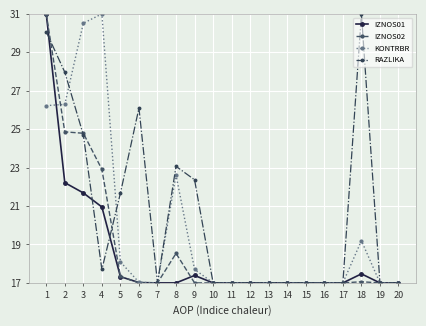

How many lines are shown in the chart?

4